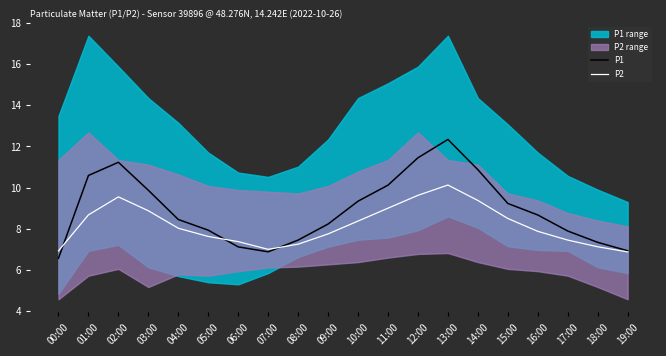

At which label is P2 closest to 8?

04:00